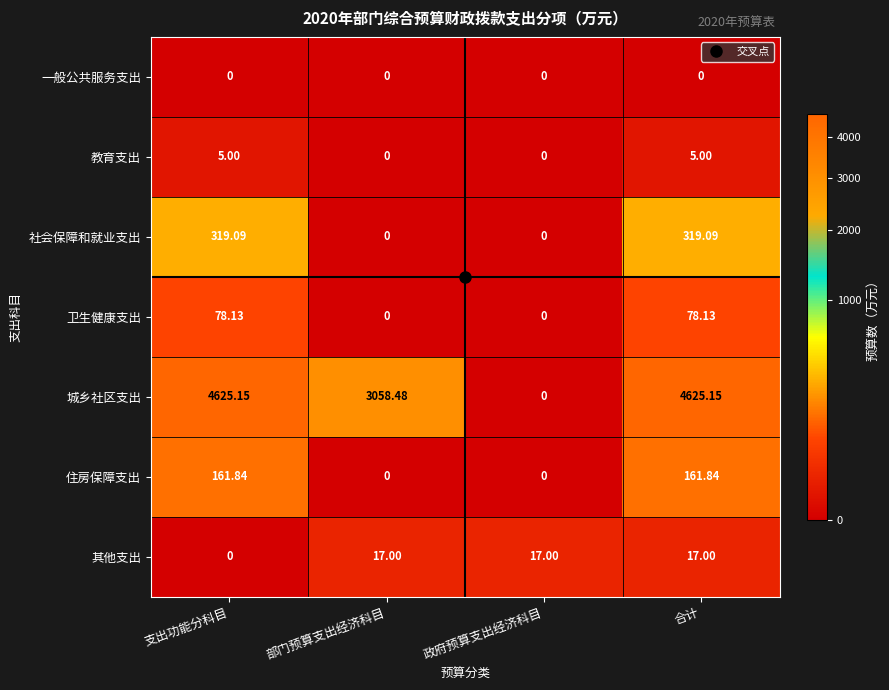

Which series has the largest total across all categories?

城乡社区支出